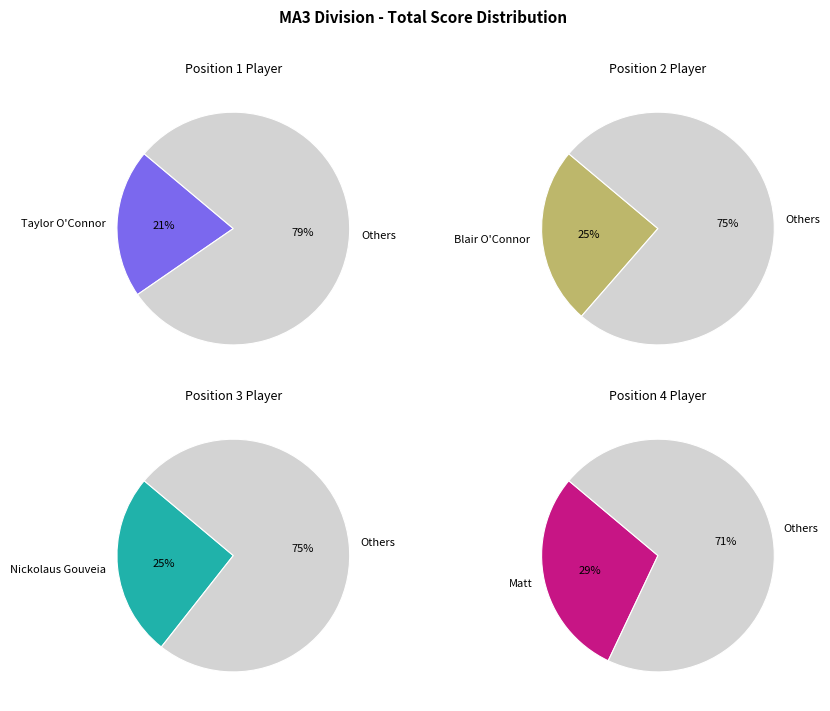

Does Nickolaus Gouveia represent more than half of the total?

No